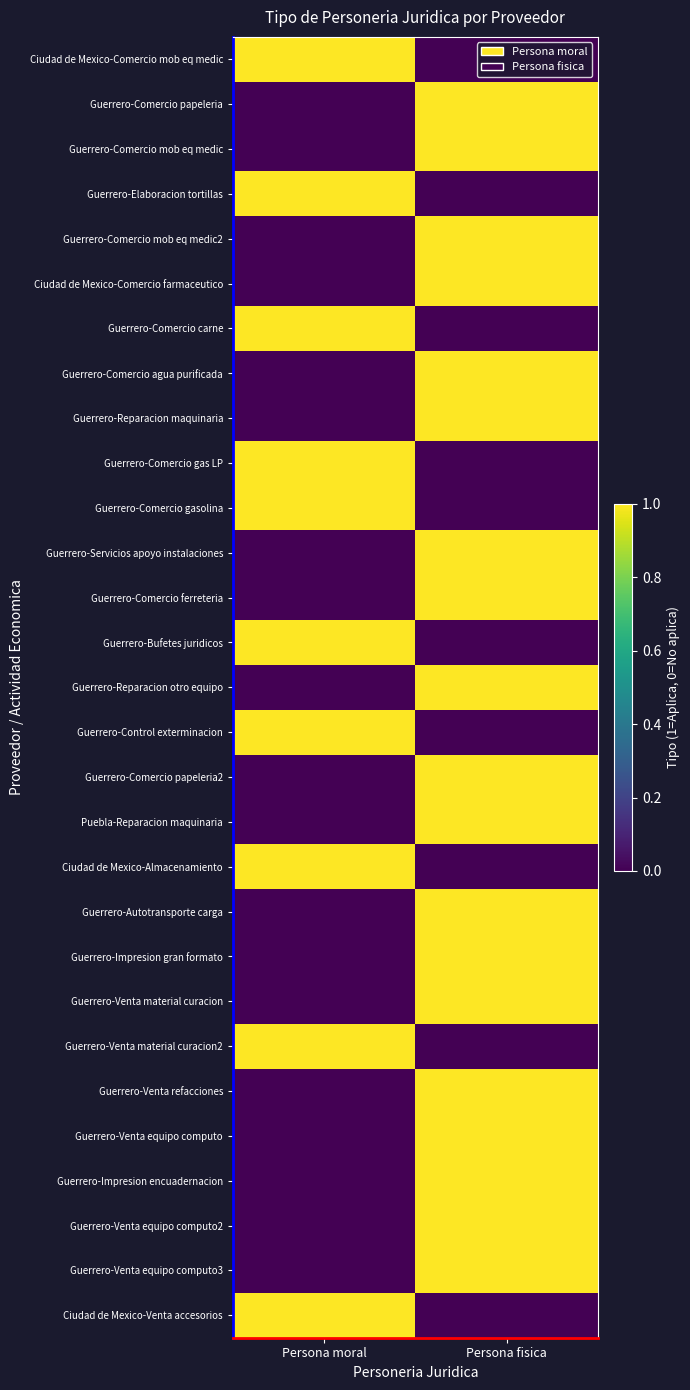

At which category is the sum across all series the highest?

Persona fisica